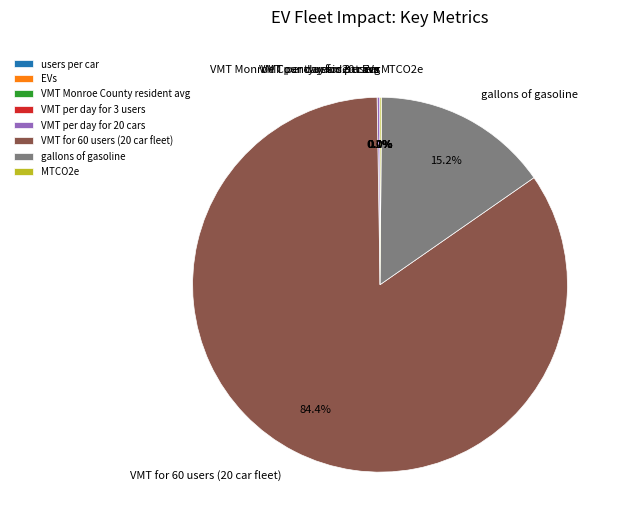

Which category accounts for the majority?

VMT for 60 users (20 car fleet)